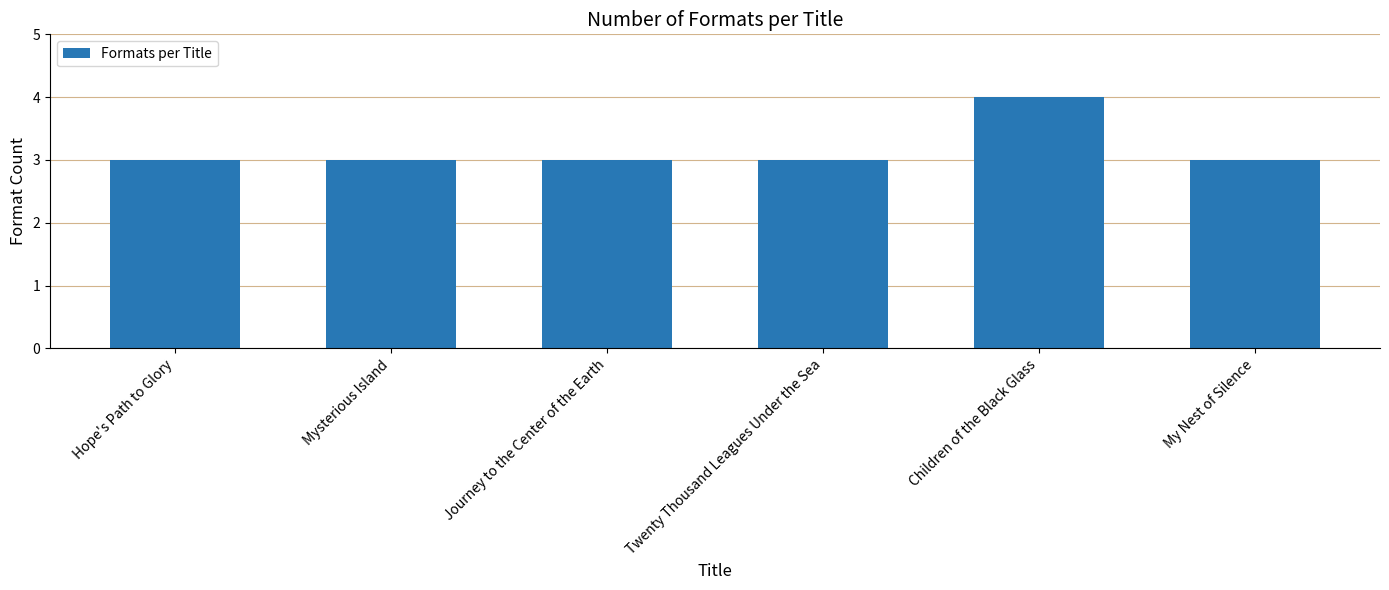

Count the number of categories in the chart.

6